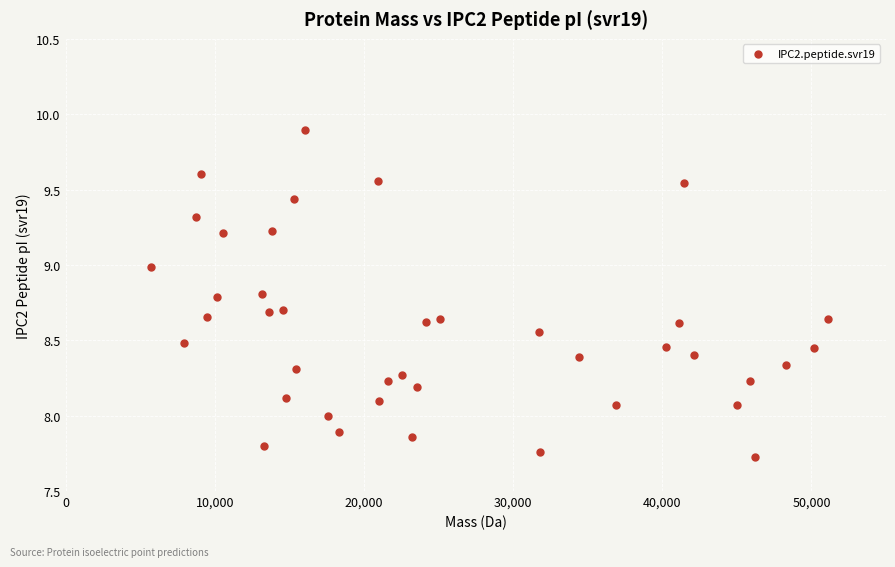

What is the range of X values (max minus min)?

45377.6